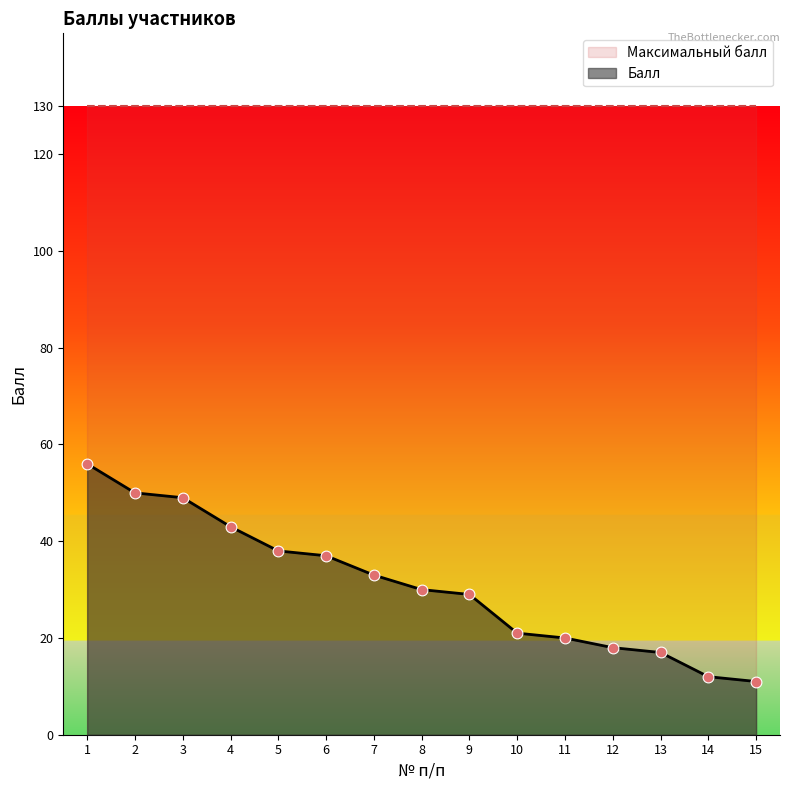

What is the change in value from 12 to 15?

-7